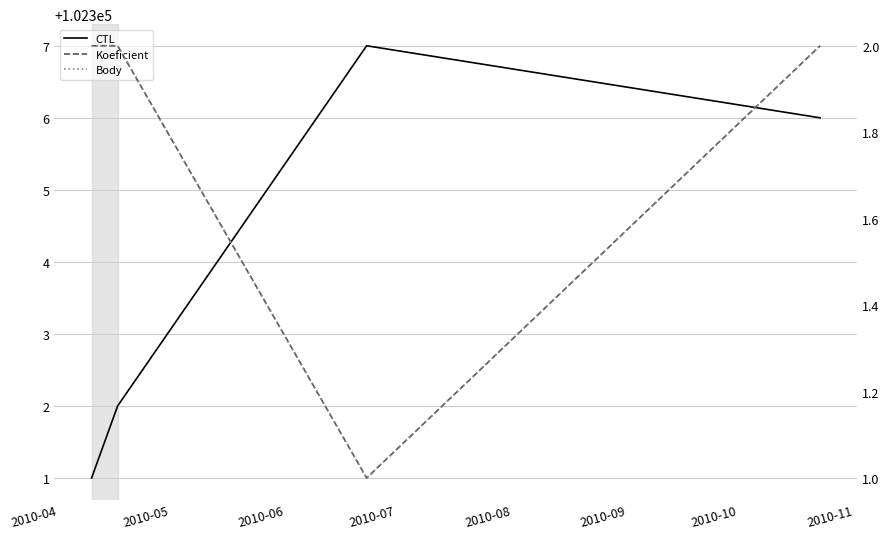

What is the value of the Koeficient point at the 1st from the left?

2